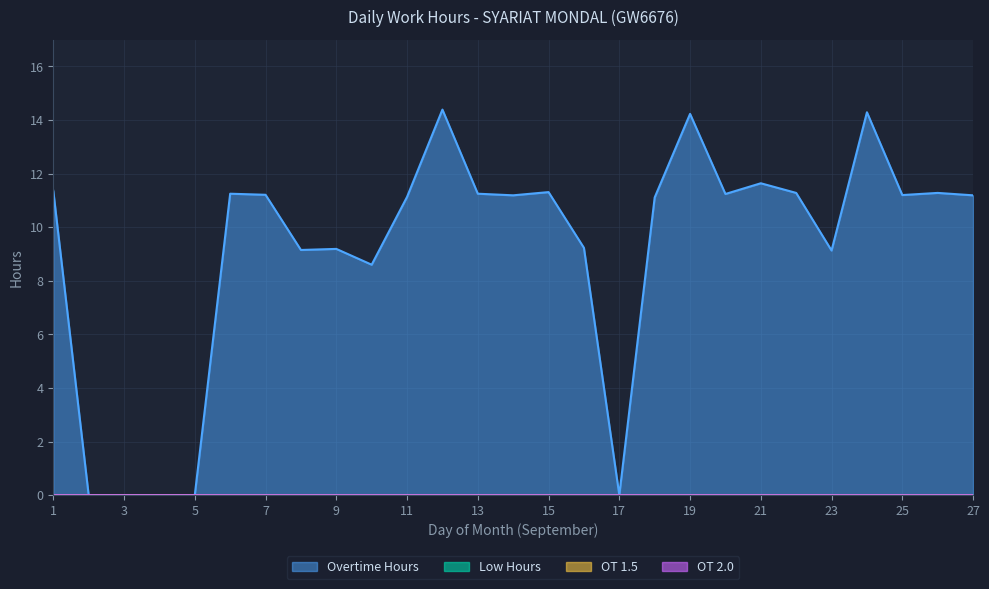

Does the chart display data point markers on the line(s)?

No